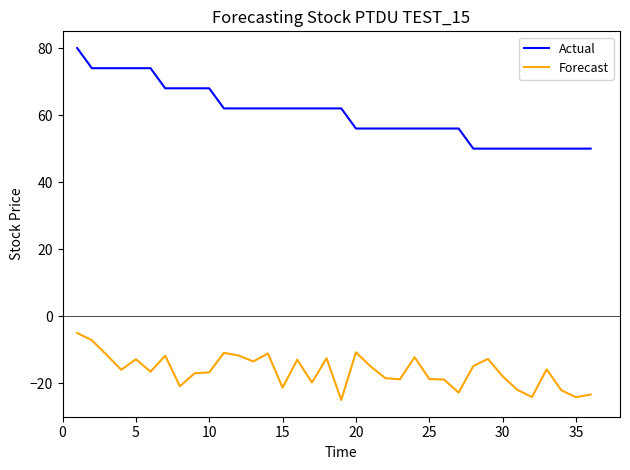

List the series in order of their peak value, lowest first.

Forecast, Actual